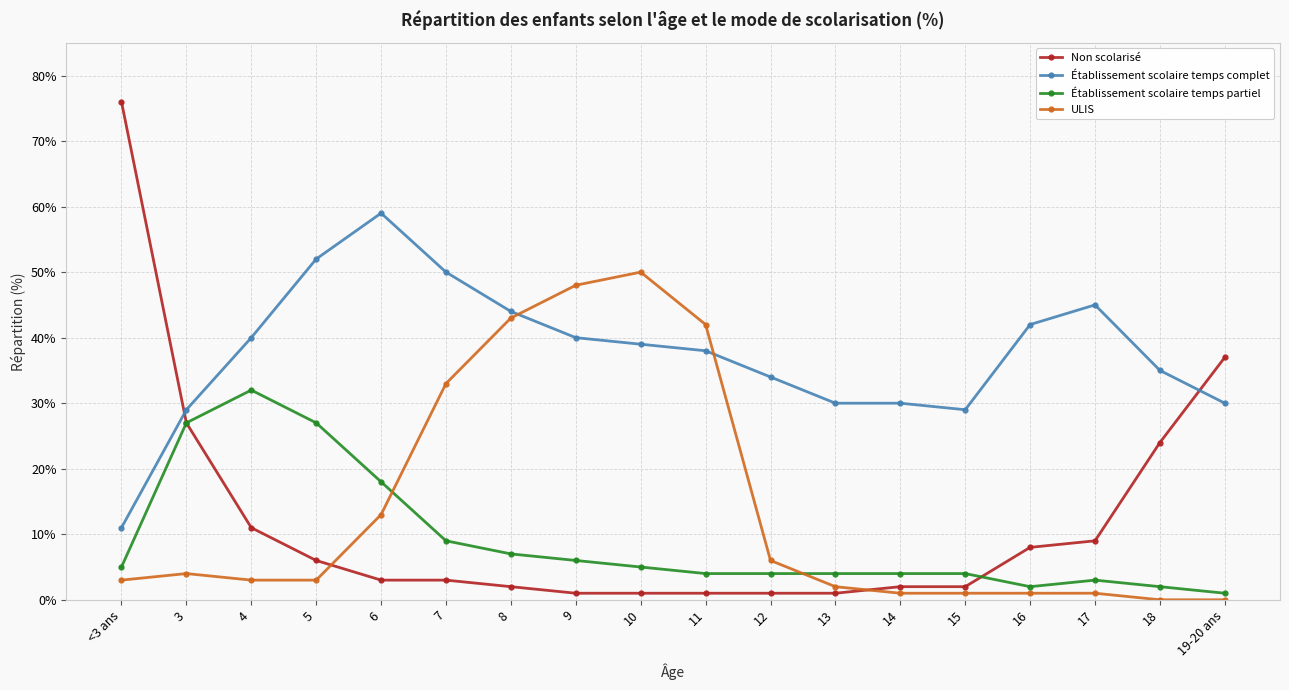

What is the value of the Établissement scolaire temps partiel point at the 5th from the left?

18